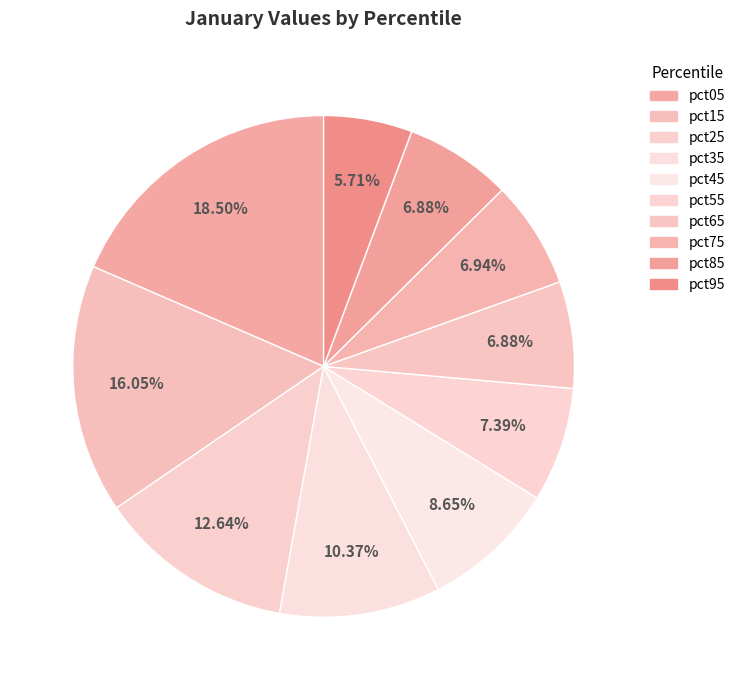

To the nearest percent, what is the difference between the largest and smallest slice percentages?

13%